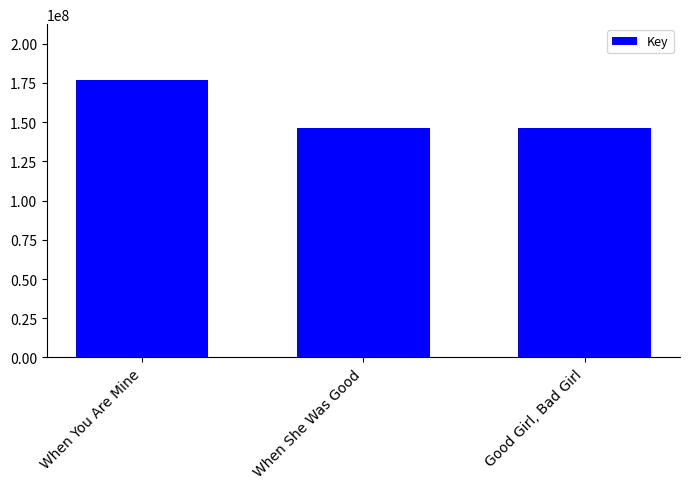

What is the average value?

156326203